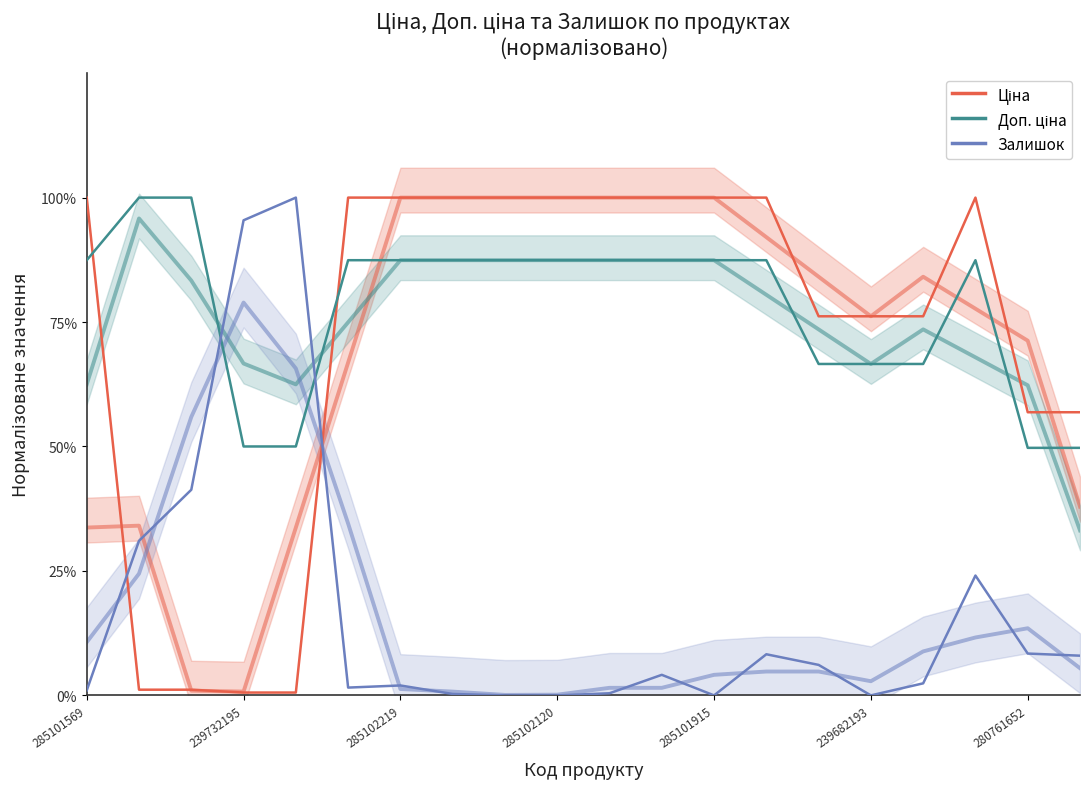

The value of Залишок at 10 is 0.0. True or false?

True